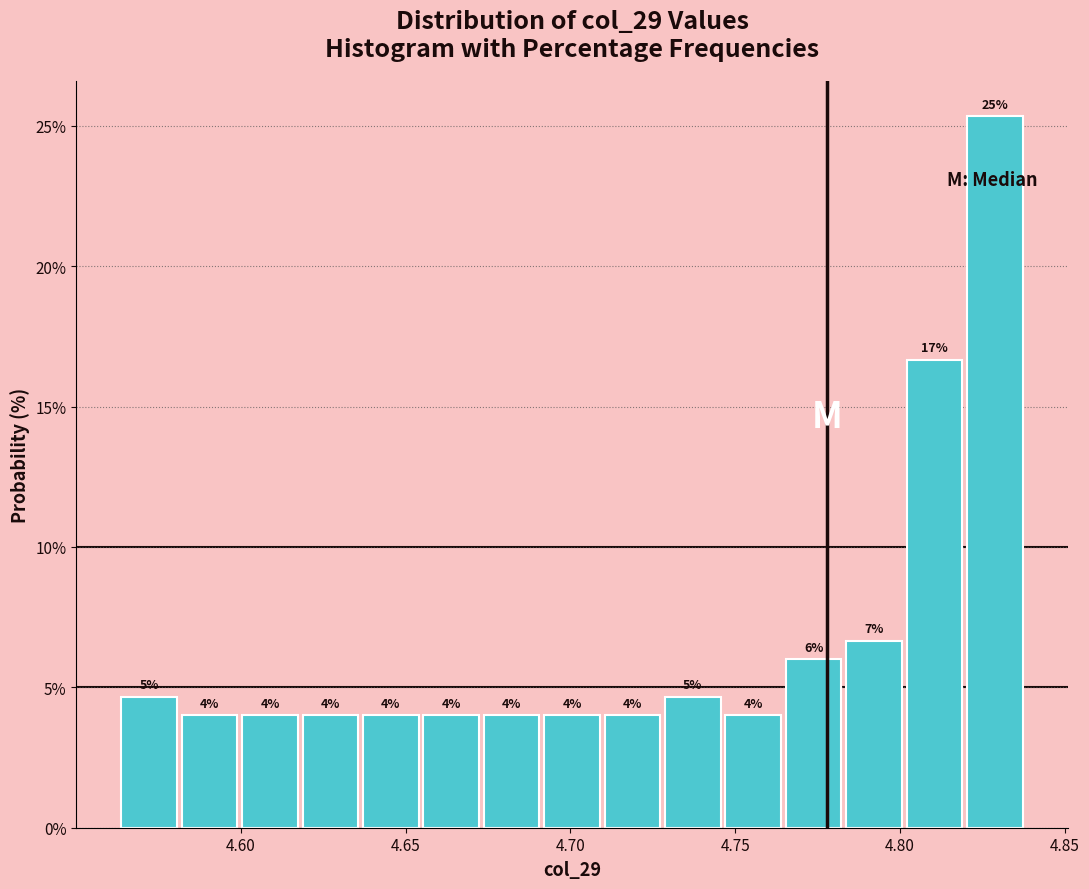

Read against the x-axis, roughly where is the centre of the tallest bar?

4.830